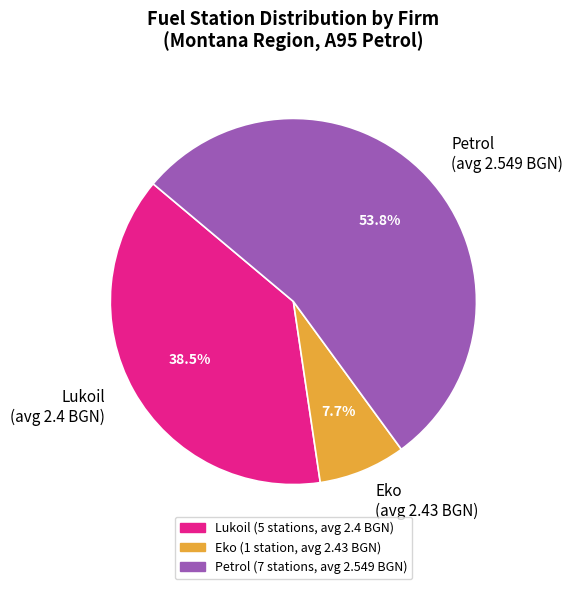

What is the ratio of the value at Petrol (avg 2.549 BGN) to the value at Lukoil (avg 2.4 BGN)?

1.4